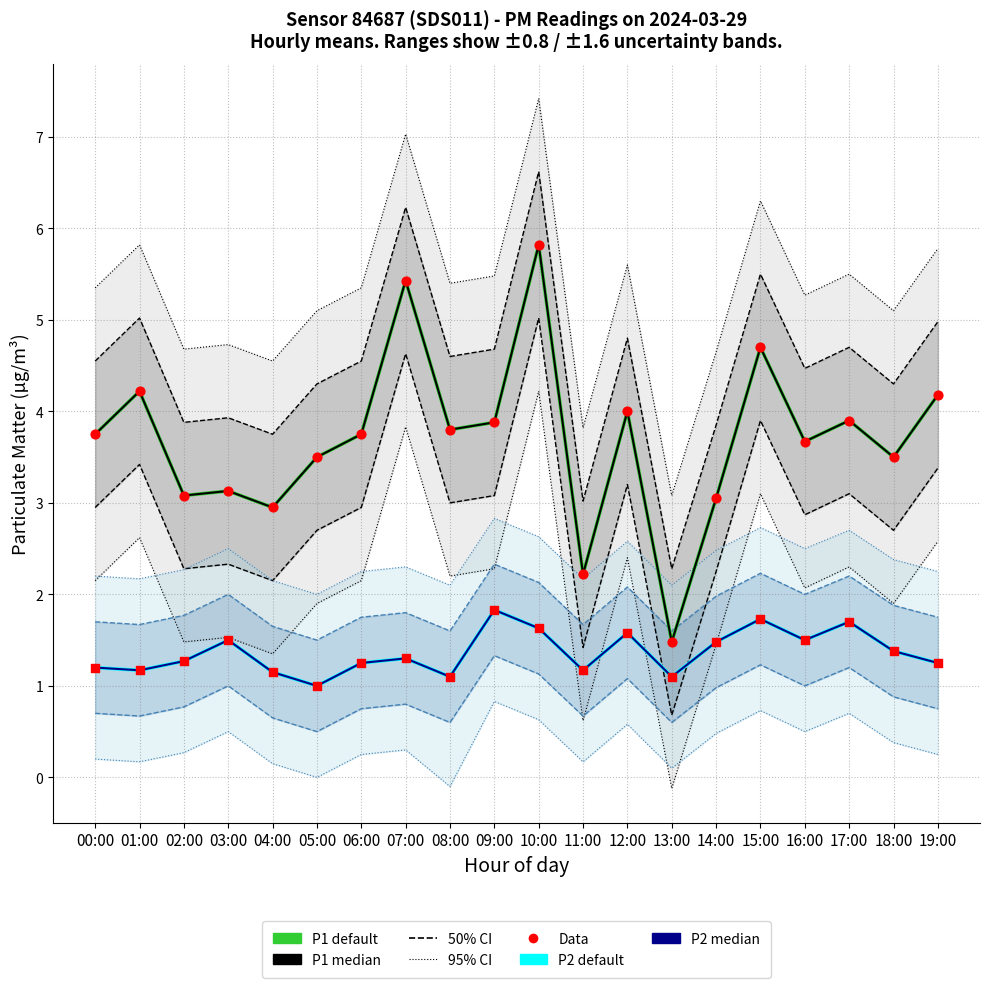

Which series has the widest spread of Y values?

P1 default